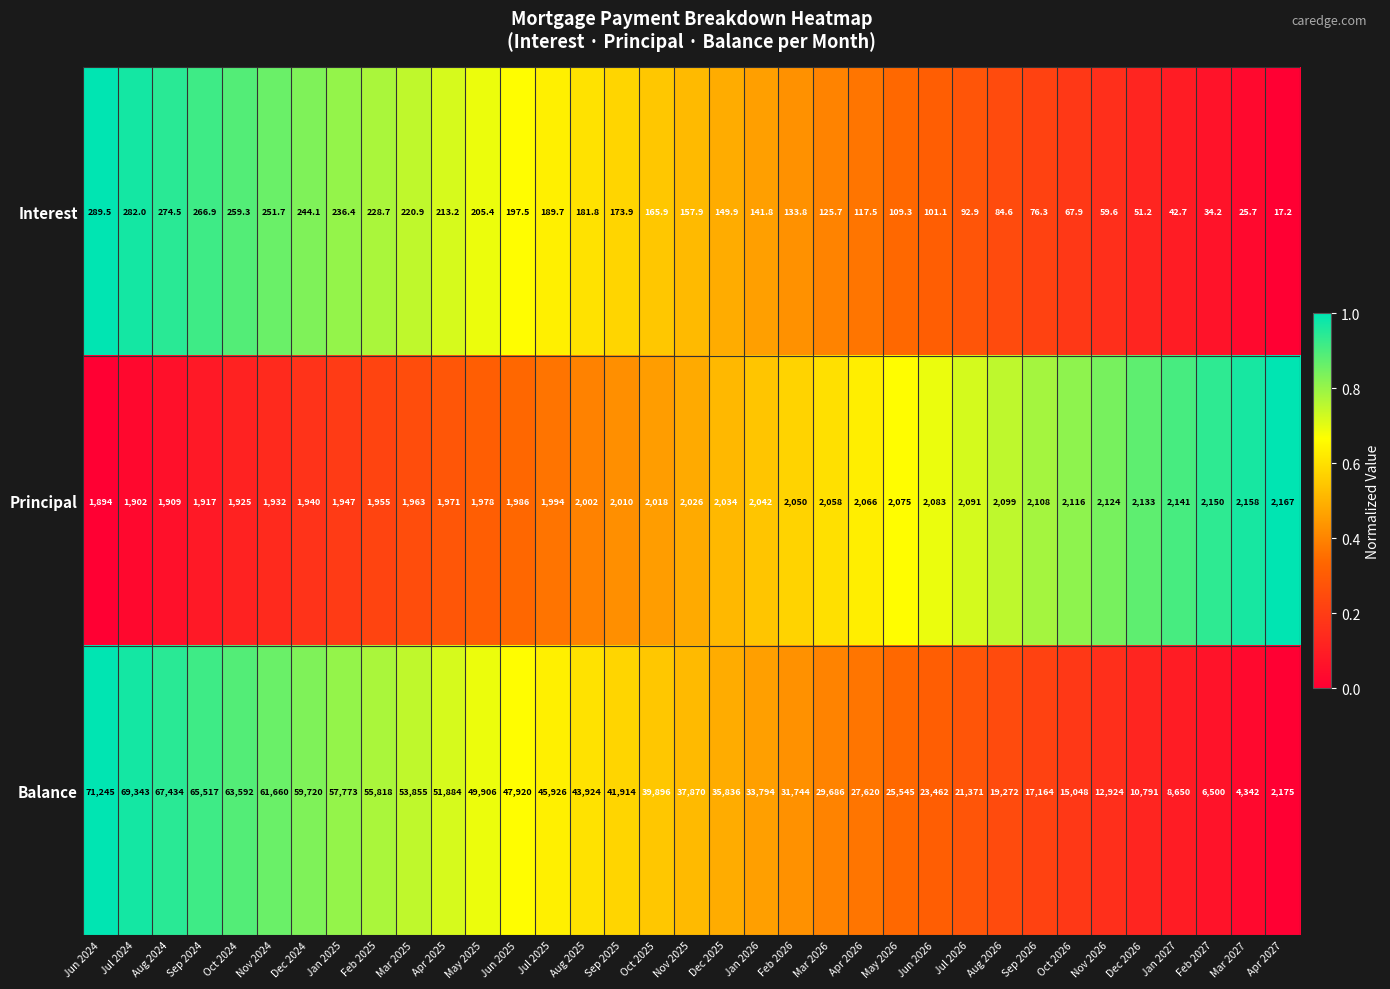

Which series has the largest total across all categories?

Balance